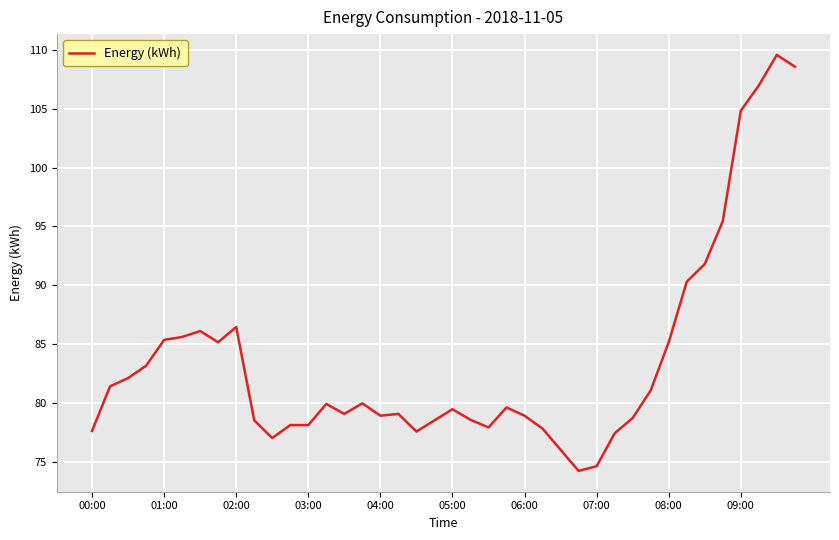

What is the greatest value displayed?

109.6